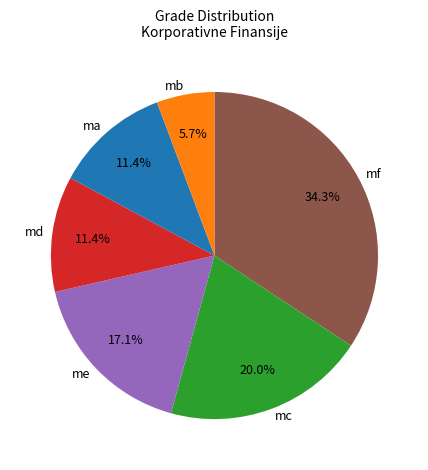

Combined, what portion of the pie is me and mc?

37.1%